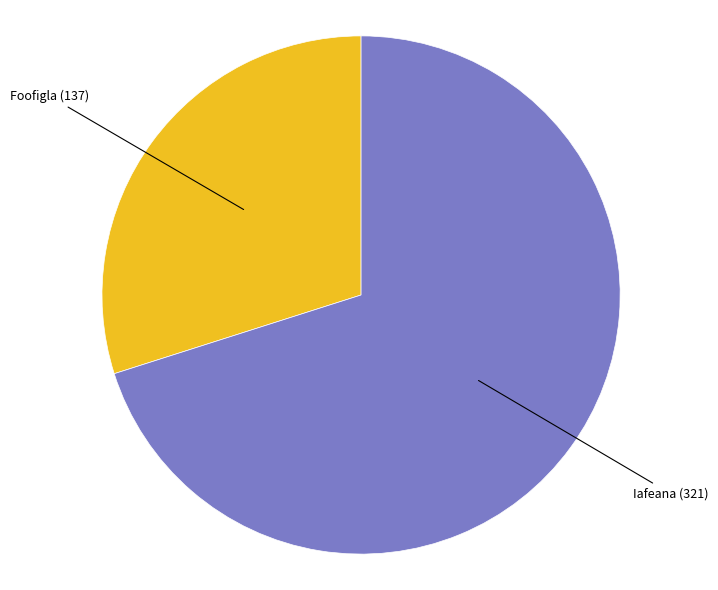

Is there a majority slice in this chart?

Yes